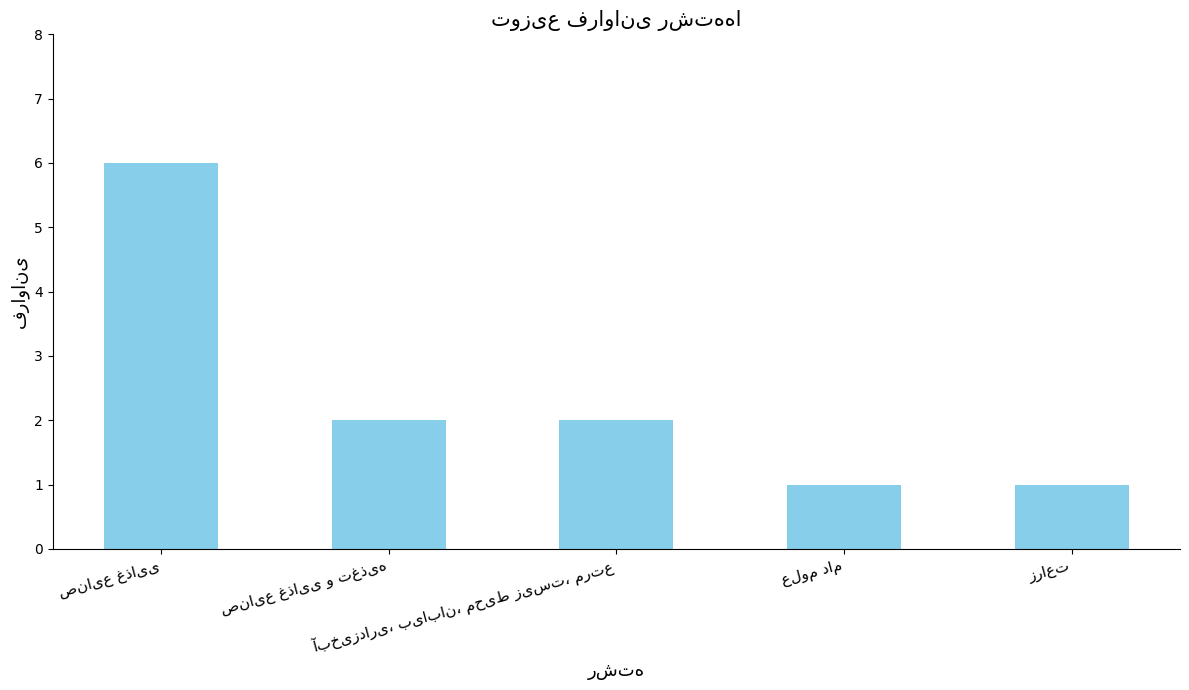

What is the greatest value displayed?

6